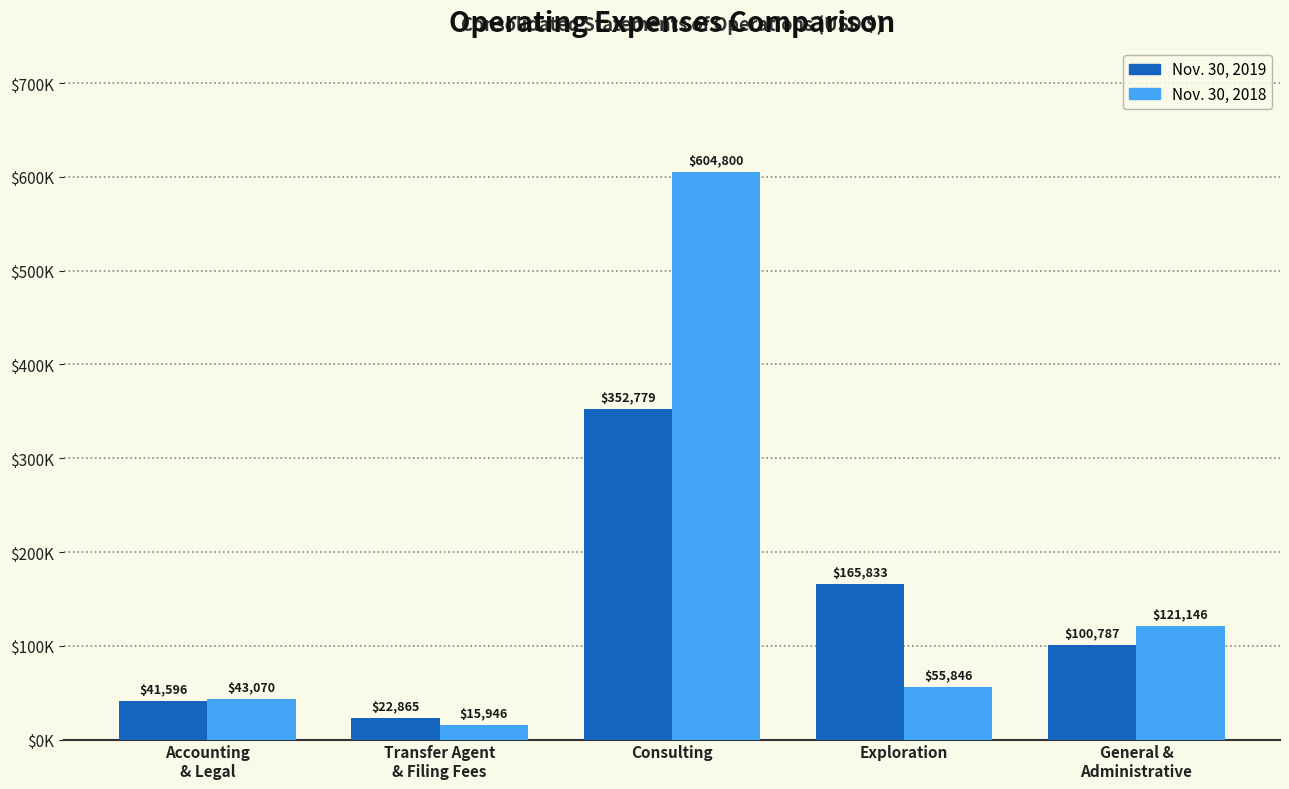

Rank the categories by Nov. 30, 2018 value from highest to lowest.

Consulting, General &
Administrative, Exploration, Accounting
& Legal, Transfer Agent
& Filing Fees